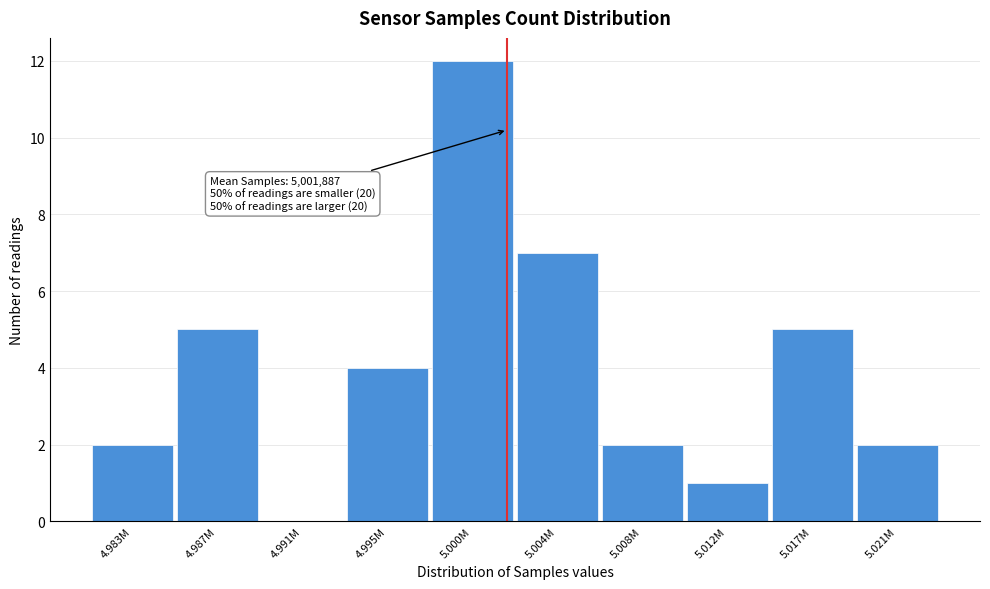

Reading left to right, transcribe all the data shown in this chart.

4.983M=2	4.987M=5	4.991M=0	4.995M=4	5.000M=12	5.004M=7	5.008M=2	5.012M=1	5.017M=5	5.021M=2